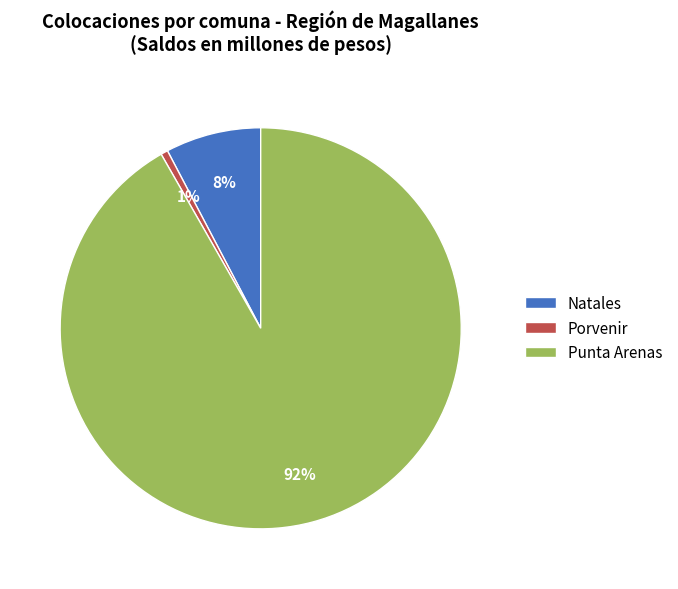

To the nearest percent, what is the average slice percentage?

33%